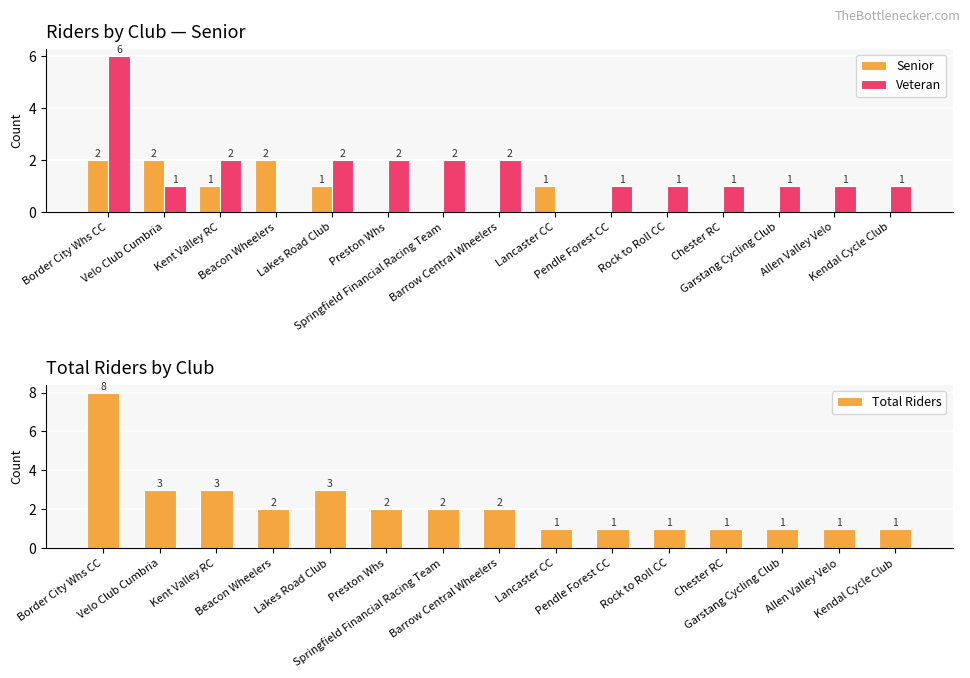

Rank the categories by Senior value from lowest to highest.

Preston Whs, Springfield Financial Racing Team, Barrow Central Wheelers, Pendle Forest CC, Rock to Roll CC, Chester RC, Garstang Cycling Club, Allen Valley Velo, Kendal Cycle Club, Kent Valley RC, Lakes Road Club, Lancaster CC, Border City Whs CC, Velo Club Cumbria, Beacon Wheelers